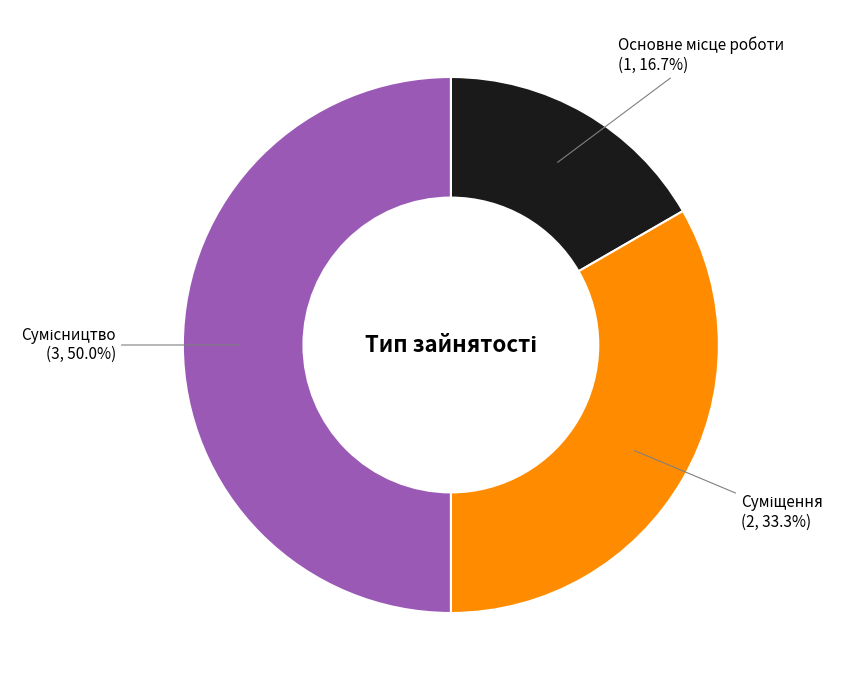

How many segments does this pie chart have?

3